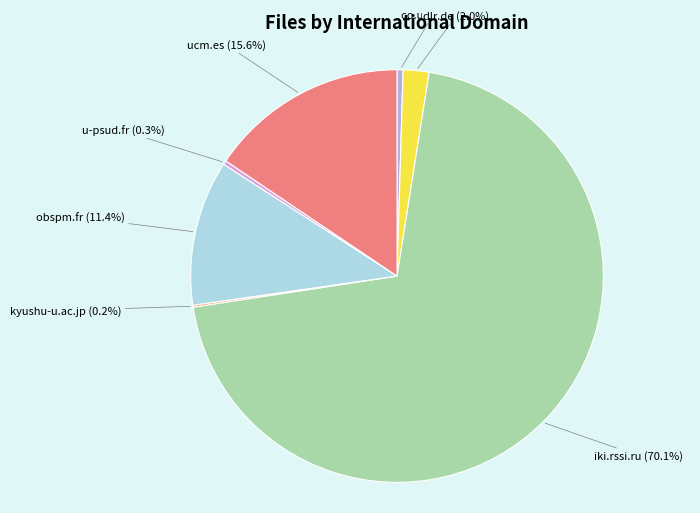

Which category has the biggest portion of the pie?

iki.rssi.ru